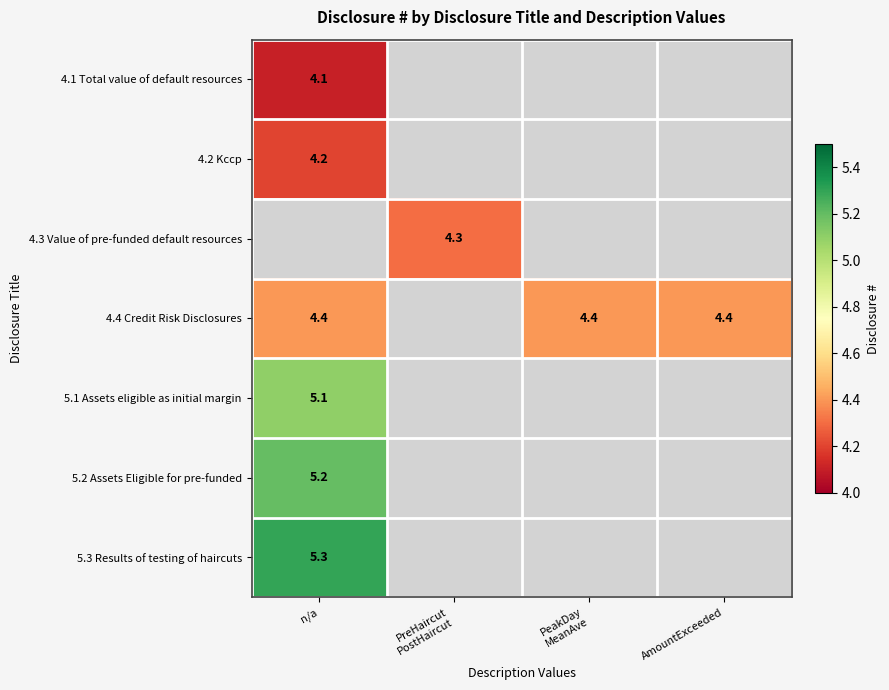

Is it true that 5.3 Results of testing of haircuts equals 5.3 at n/a?

True